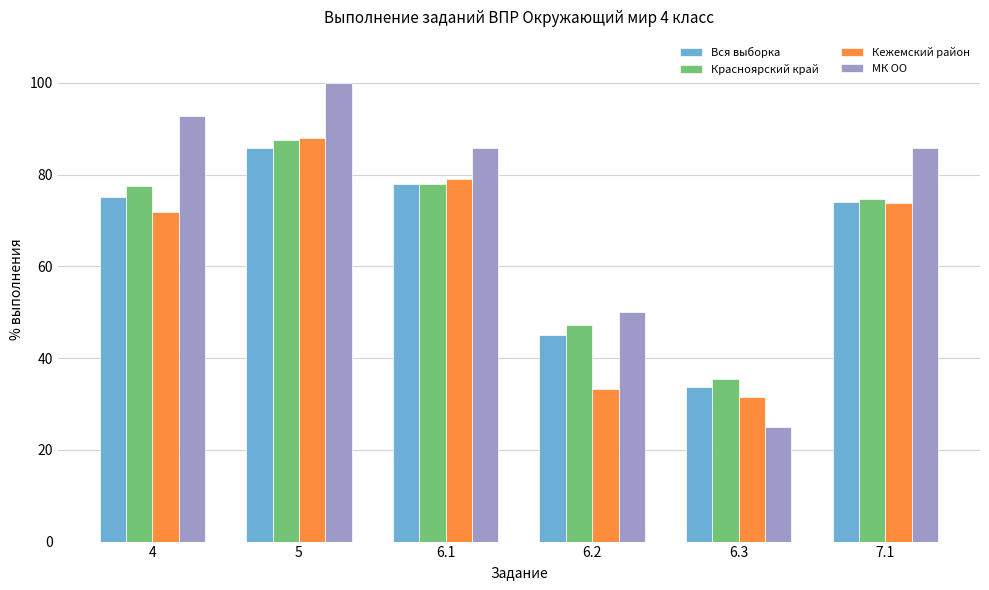

At how many categories does at least one series exceed 63?

4